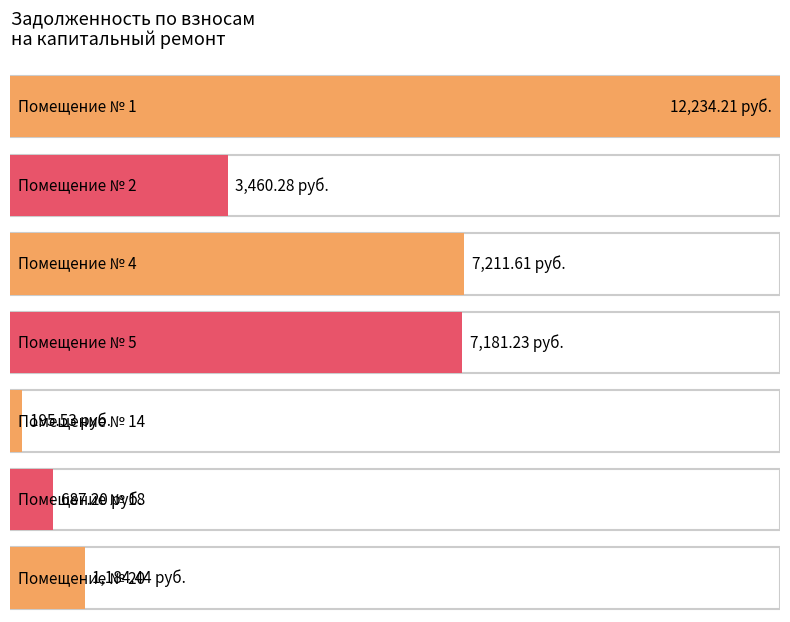

What is the sum of all задолженность (пени) values?

32154.5